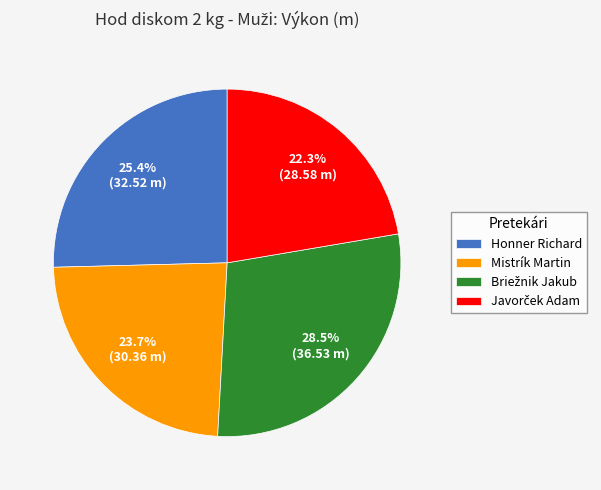

How much of the chart is everything except Mistrík Martin?

76.3%